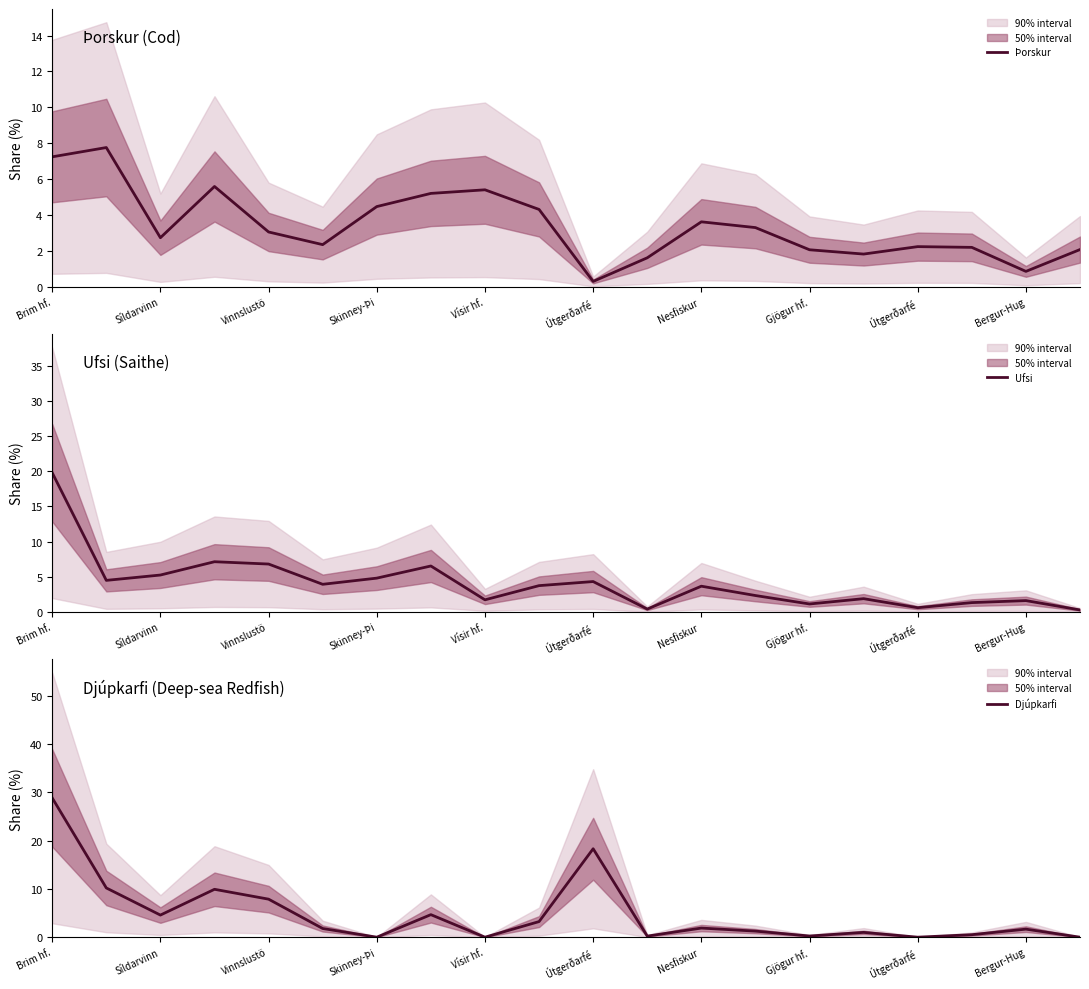

What is the total value across all series at 14?

3.4